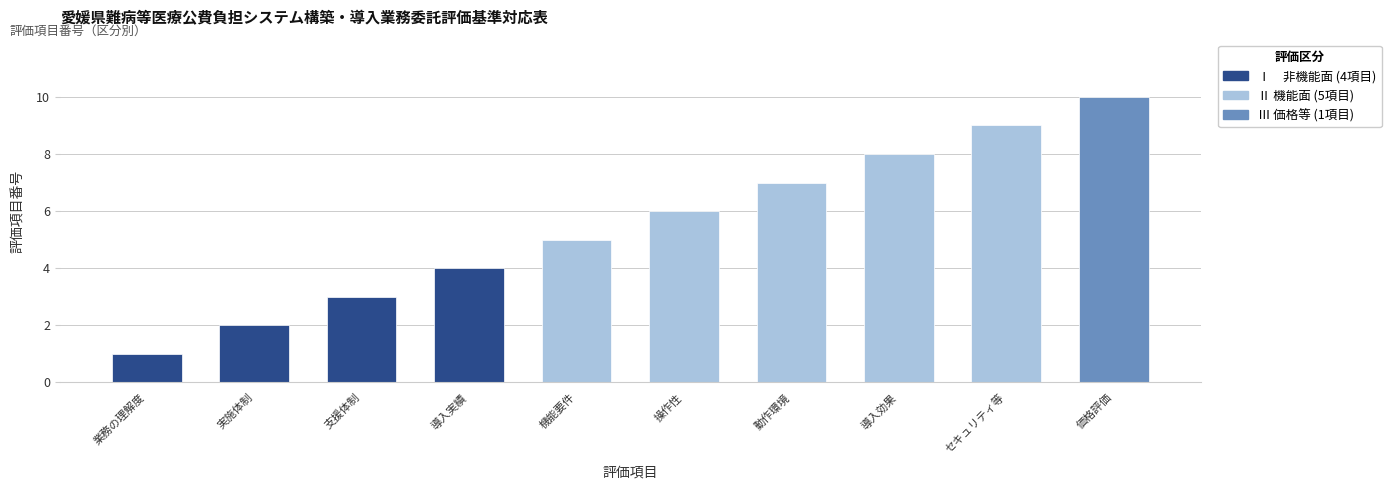

Reading left to right, what are all the values shown in this chart?

業務の理解度=1	実施体制=2	支援体制=3	導入実績=4	機能要件=5	操作性=6	動作環境=7	導入効果=8	セキュリティ等=9	価格評価=10